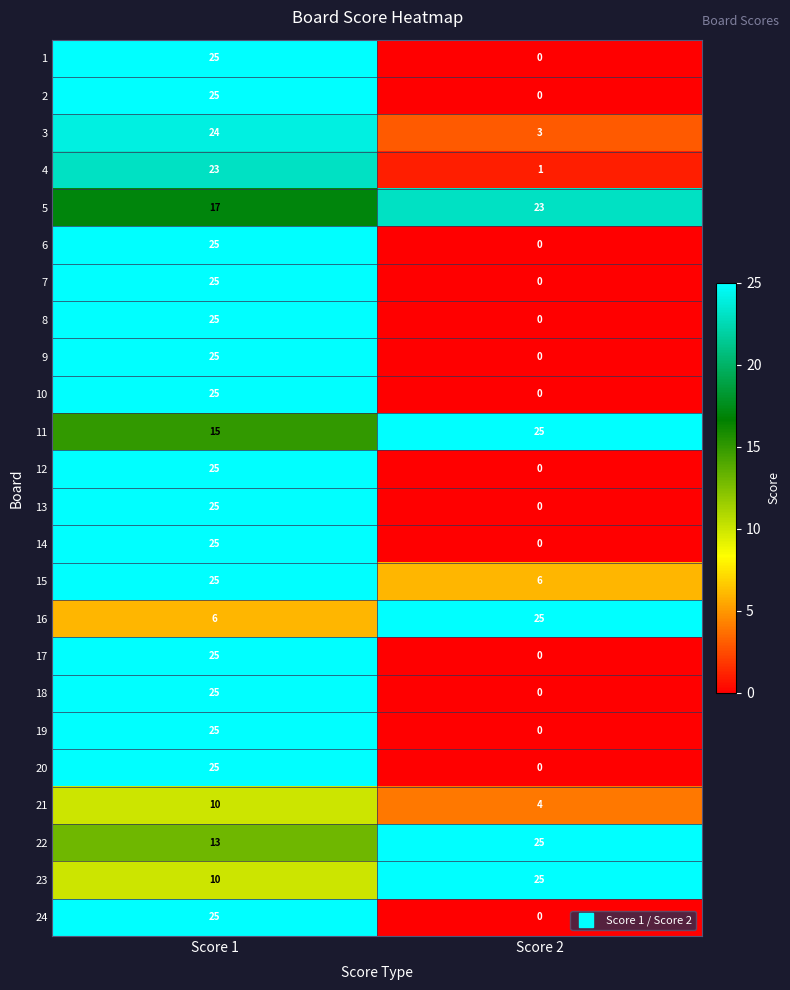

Count the number of data series in this chart.

24